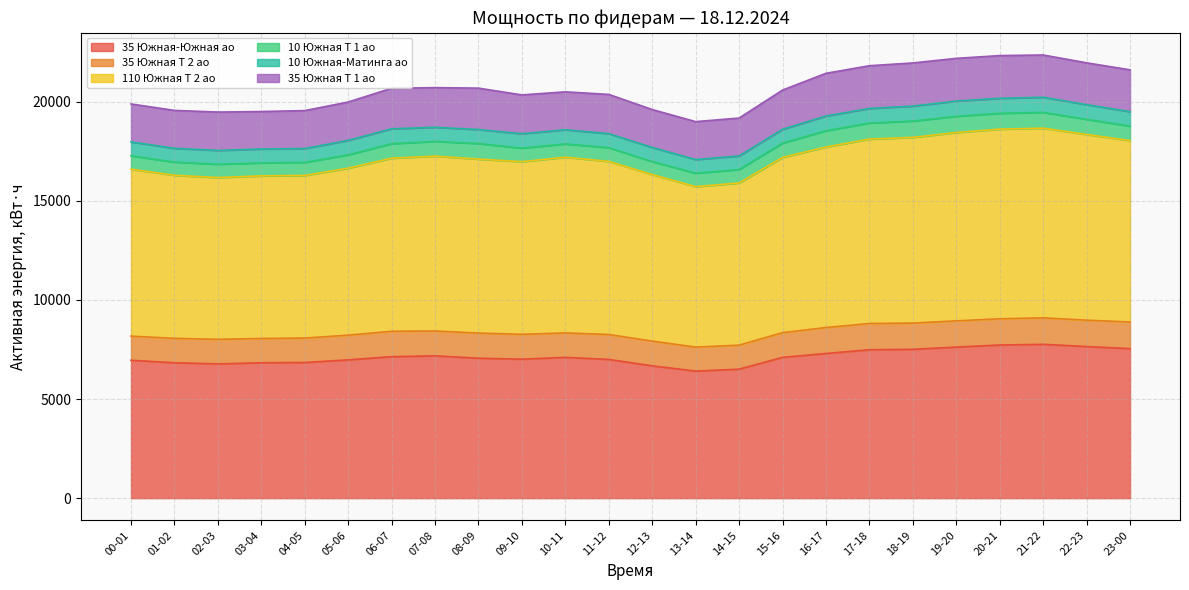

Which has a higher value, 18-19 or 05-06?

18-19